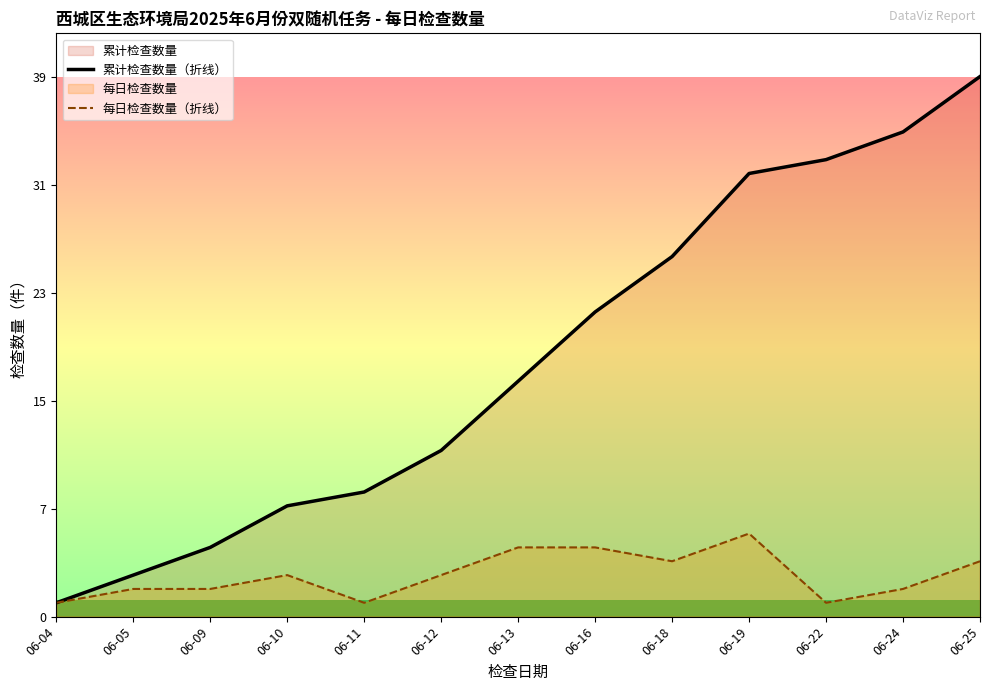

True or false: 累计检查数量（折线） and 每日检查数量（折线） intersect in this chart.

False